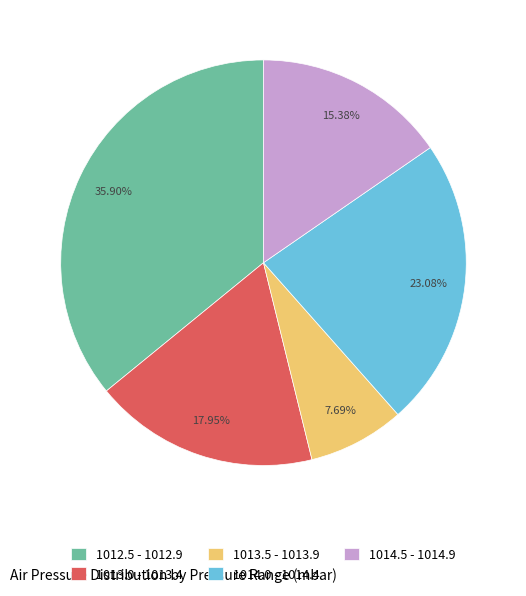

Count the number of slices in the pie.

5